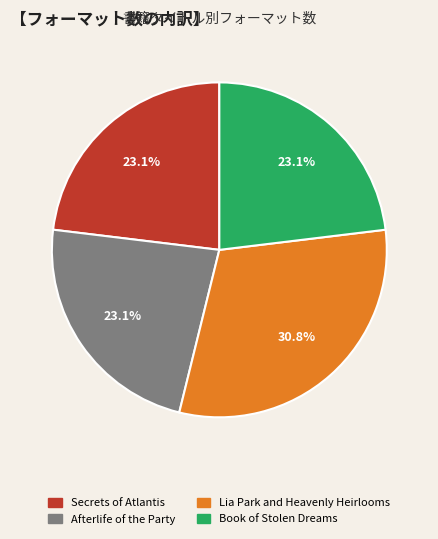

How much of the chart is everything except Book of Stolen Dreams?

76.9%